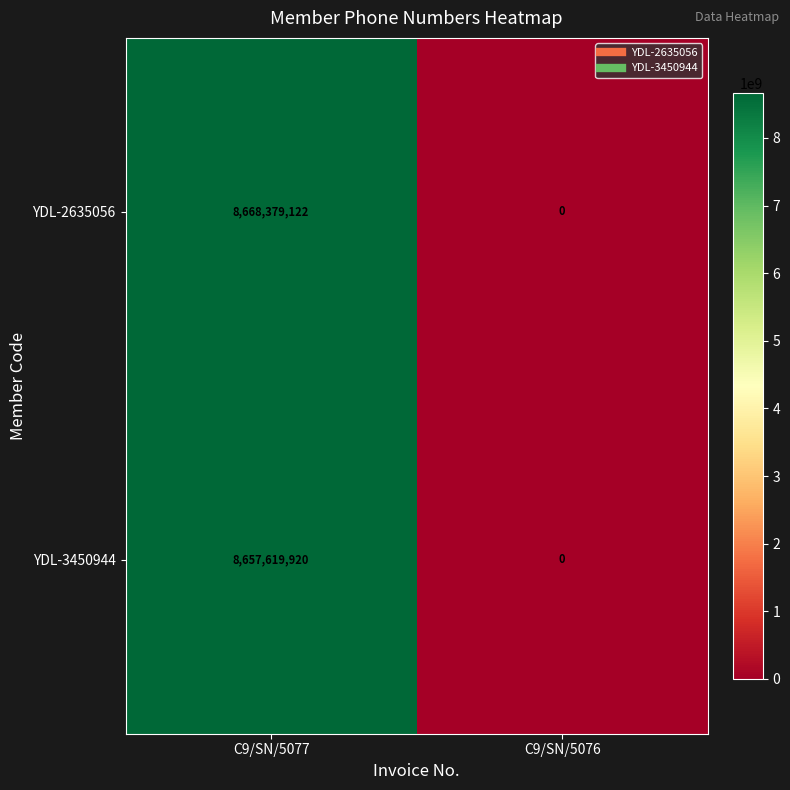

Rank the series by their maximum value, from highest to lowest.

YDL-2635056, YDL-3450944